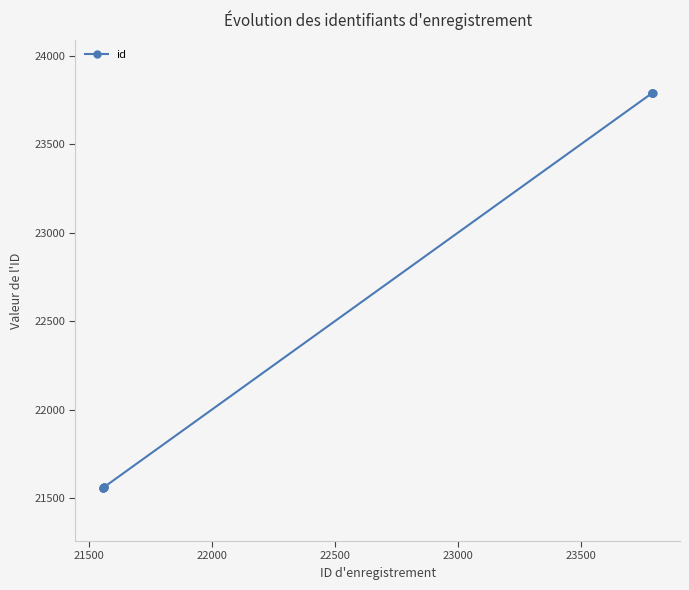

What is the sum of all values?

224515